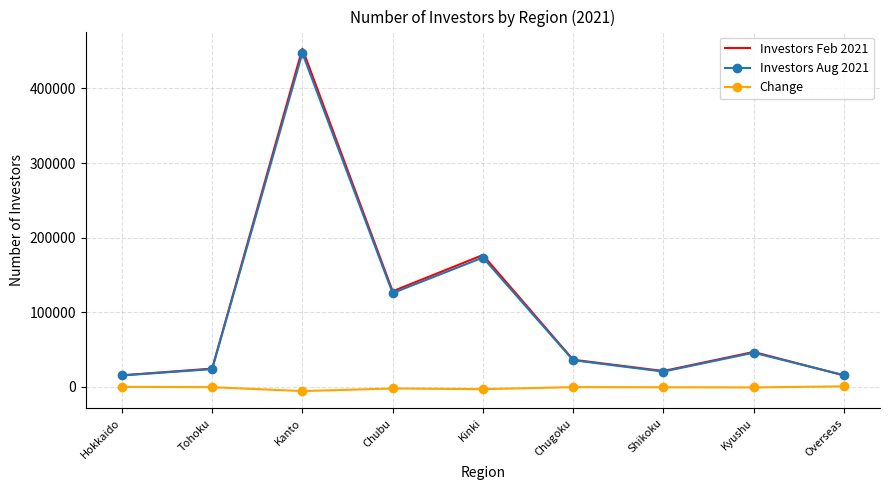

What position from the left is Kyushu?

8